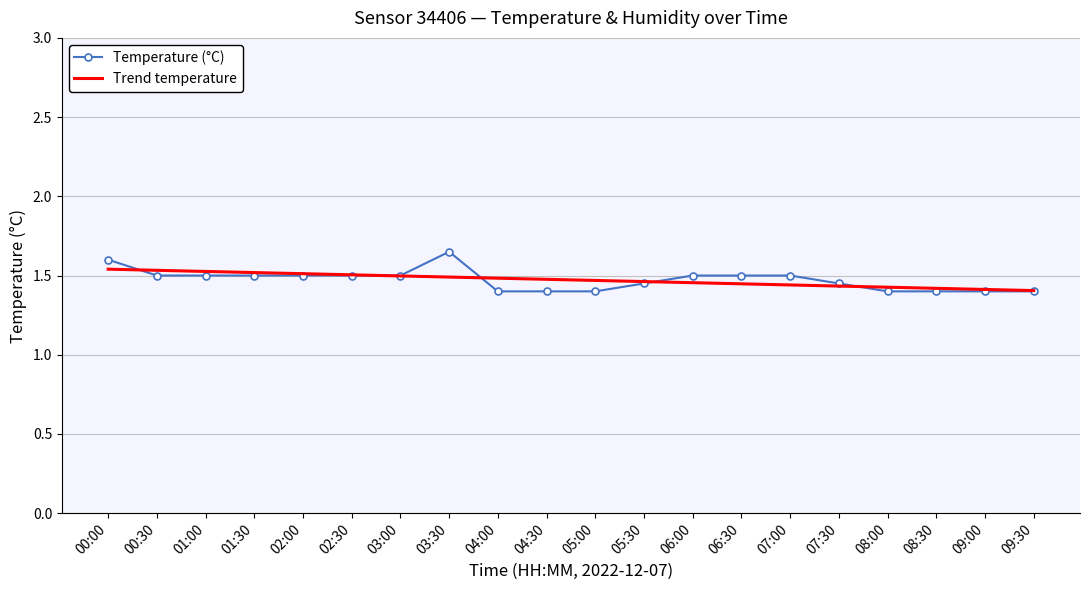

What are all the series names shown in the legend?

Temperature (°C), Trend temperature